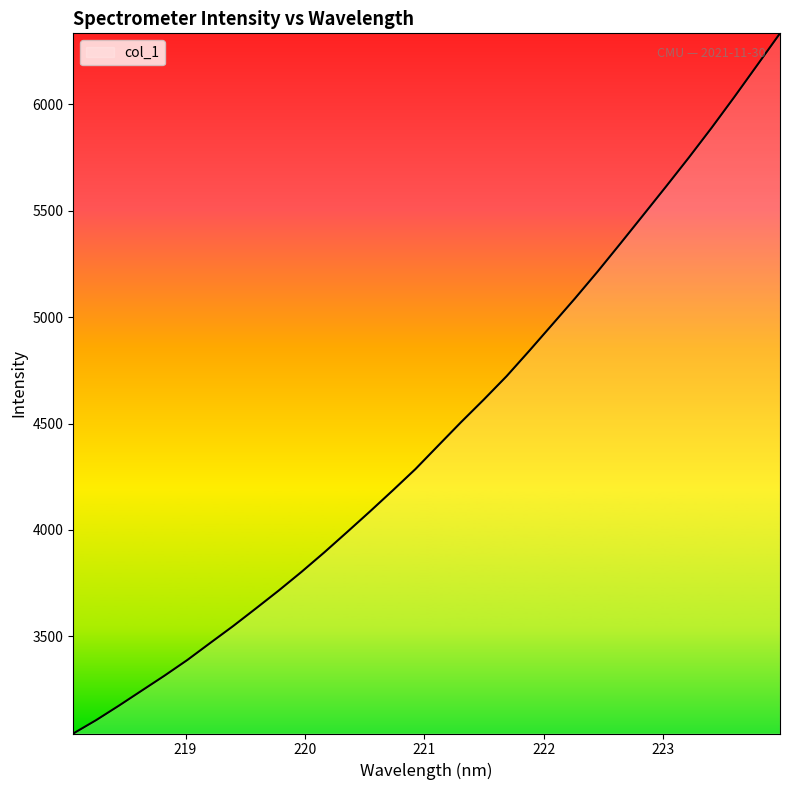

What is the smallest value displayed?

3043.0